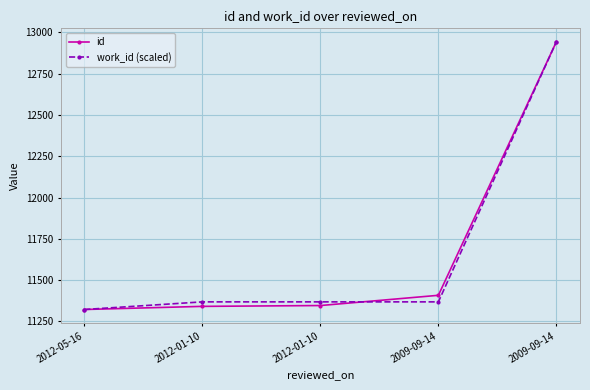

At how many categories does at least one series exceed 11610?

1